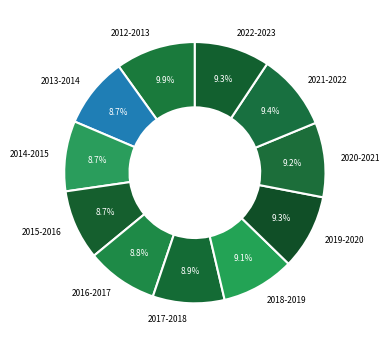

Does 2022-2023 represent more than half of the total?

No